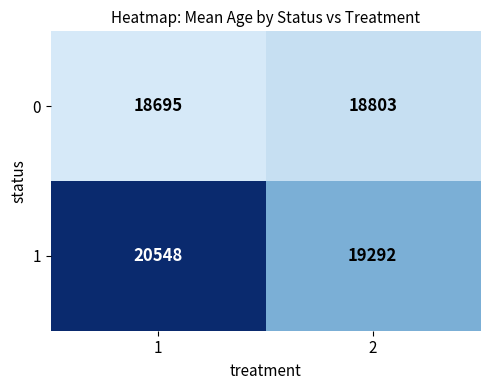

What is the approximate value of 1 at 1, to the nearest 10?

20550